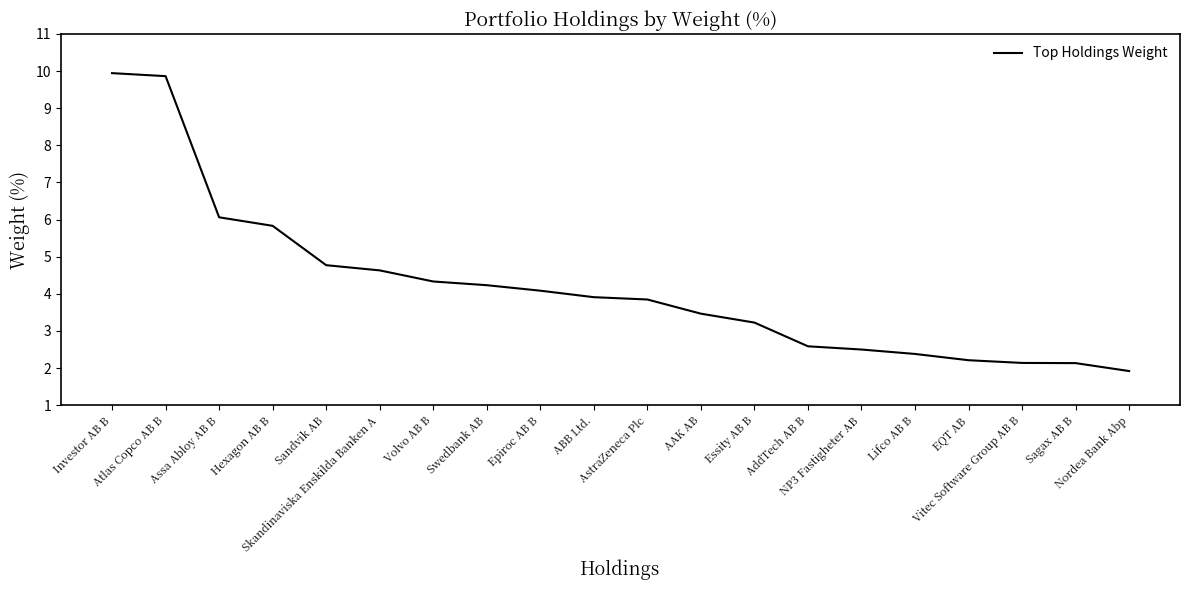

How many values are below 3?

7